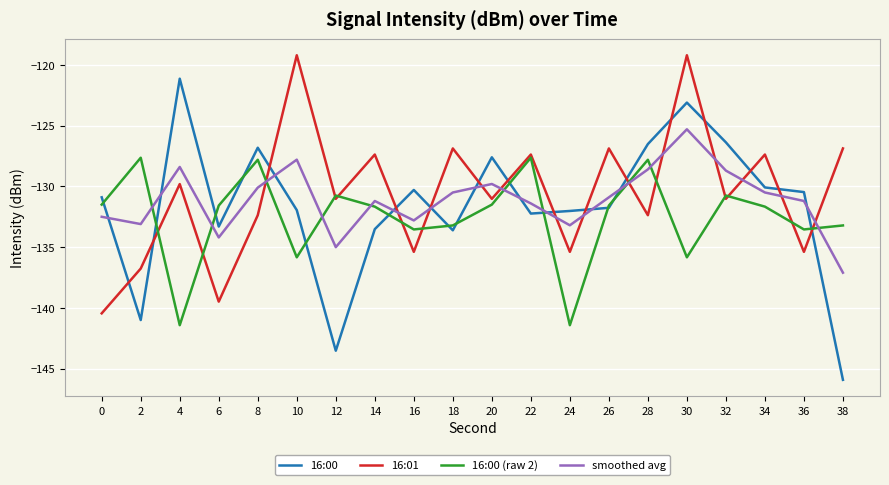

In 16:00 (raw 2), how many points are higher than both neighbors (excluding endpoints)?

6